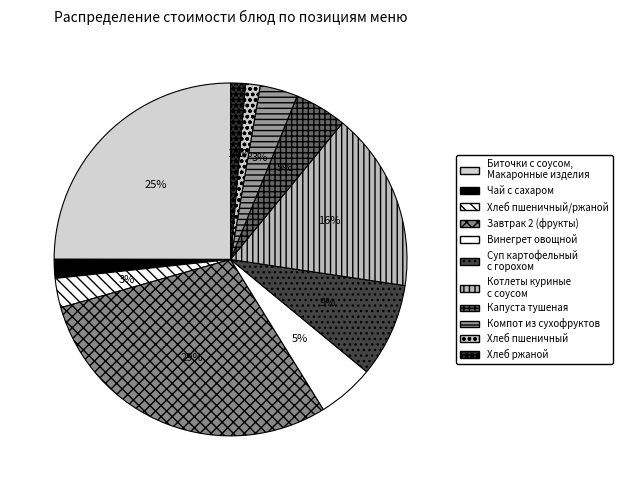

Which has a higher value, Винегрет овощной or Чай с сахаром?

Винегрет овощной